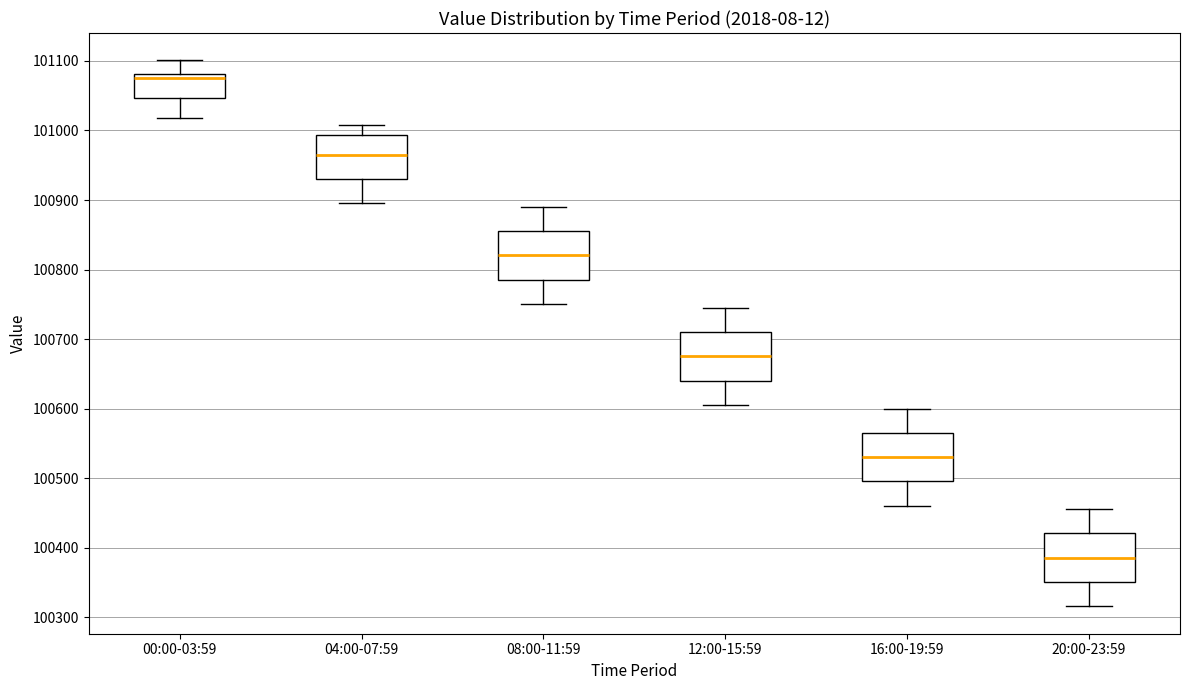

Reading left to right, read every box against the y-axis: the position of its median line, the range the box covers, and the ends of its whiskers. The values are not printed on the chart, so give them approximately, as read against the axis.

00:00-03:59: median 101080 (just below the box's upper edge), box 101050 to 101080, whiskers 101020 to 101100
04:00-07:59: median 100970, box 100930 to 100990, whiskers 100900 to 101010
08:00-11:59: median 100820, box 100790 to 100860, whiskers 100750 to 100890
12:00-15:59: median 100680, box 100640 to 100710, whiskers 100610 to 100750
16:00-19:59: median 100530, box 100500 to 100570, whiskers 100460 to 100600
20:00-23:59: median 100390, box 100350 to 100420, whiskers 100320 to 100460